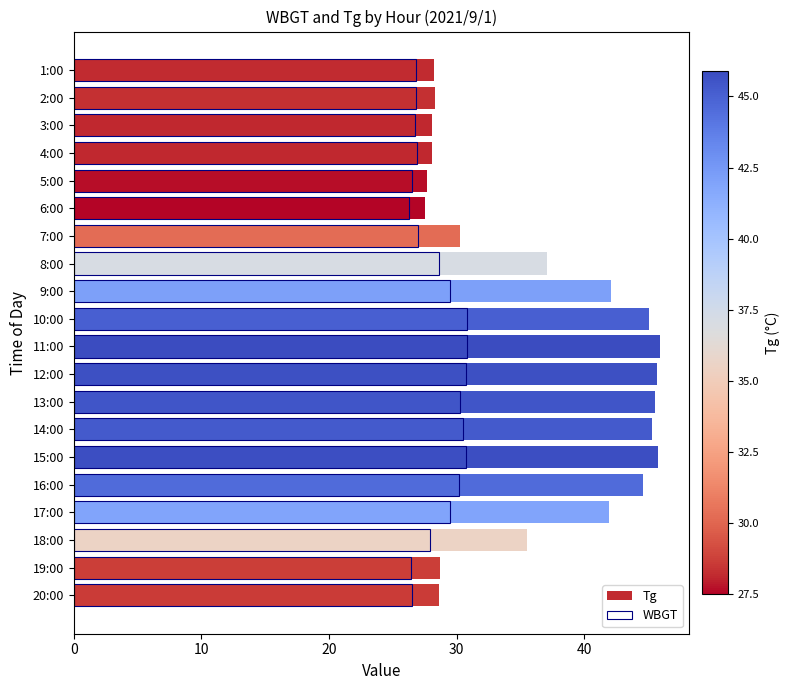

What is the difference between the highest and lowest values at 14:00?

14.8